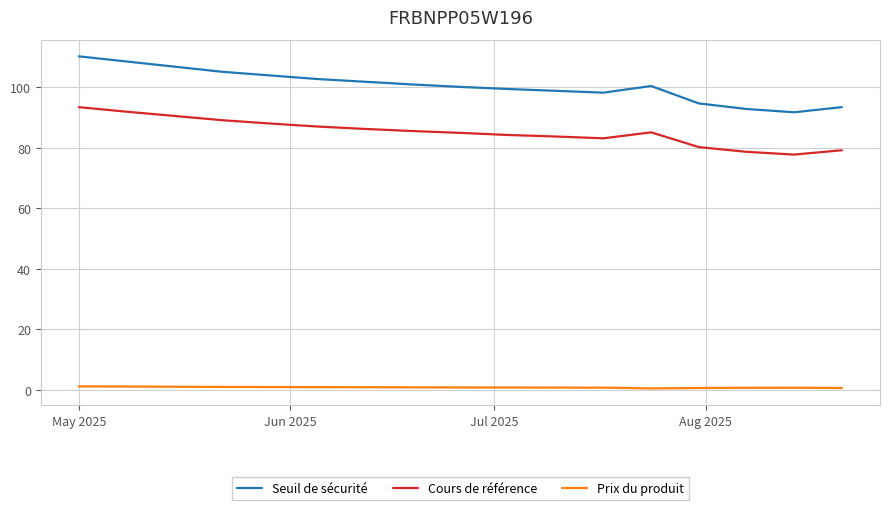

Which series has the largest range (max minus min)?

Seuil de sécurité